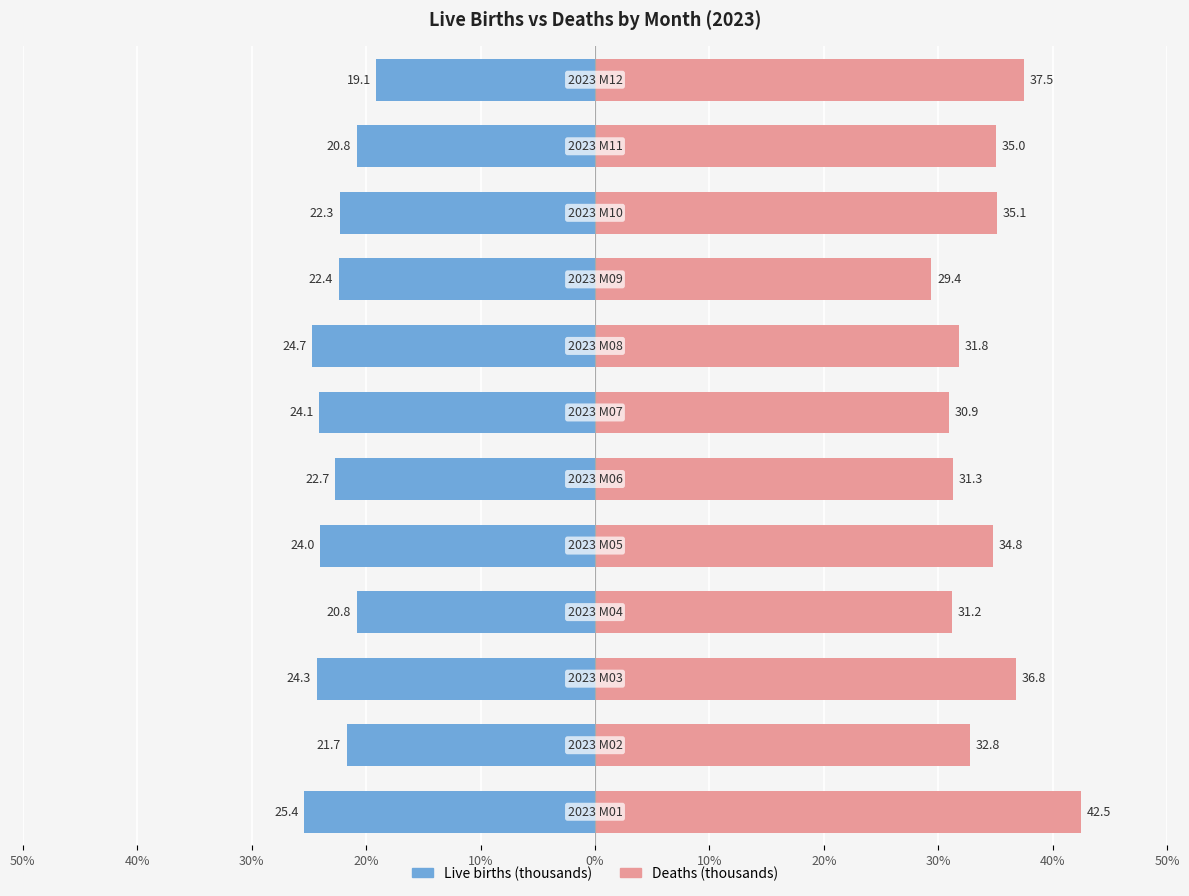

Reading left to right, extract all data points from this chart.

Live births (thousands): -25.4	-21.7	-24.3	-20.8	-24.0	-22.7	-24.1	-24.7	-22.4	-22.3	-20.8	-19.1
Deaths (thousands): 42.5	32.8	36.8	31.2	34.8	31.3	30.9	31.8	29.4	35.1	35.0	37.5